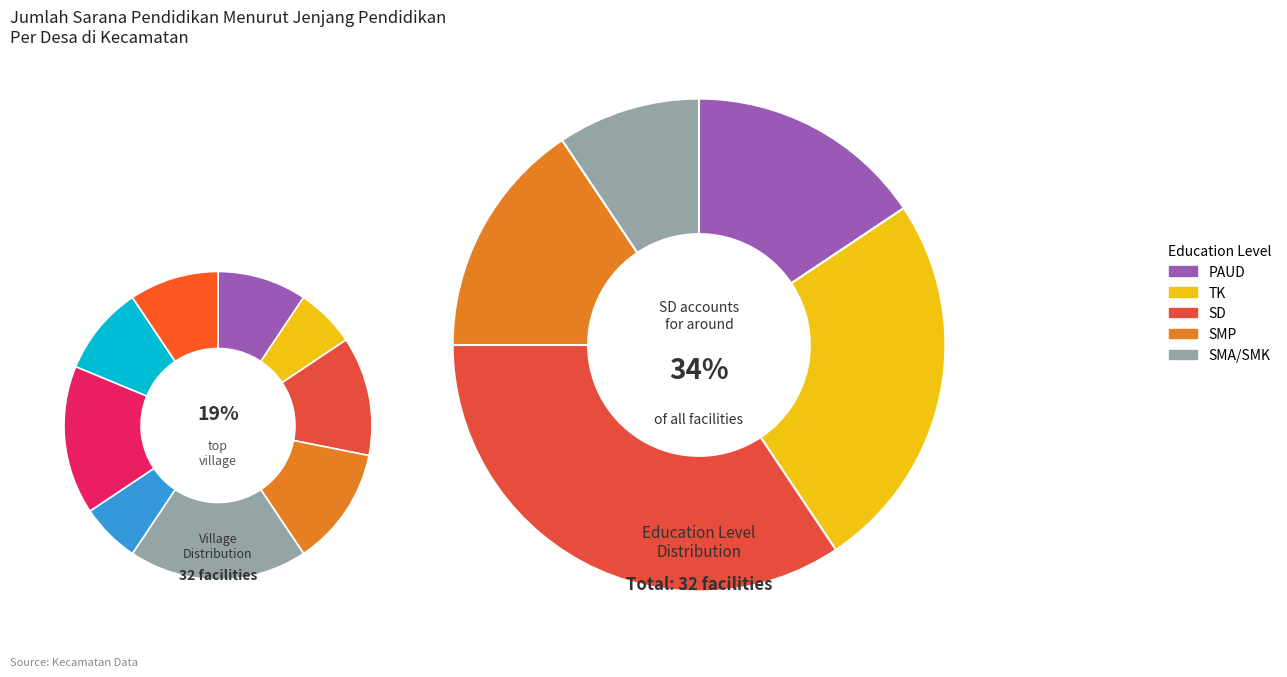

The KOSIO TIMUR slice represents 12% of the pie. True or false?

True